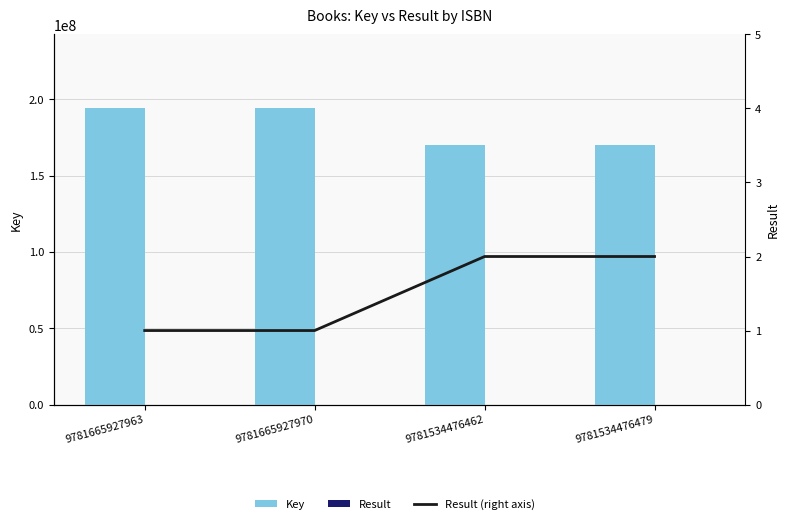

Are the bars grouped side by side (vs. stacked)?

Yes